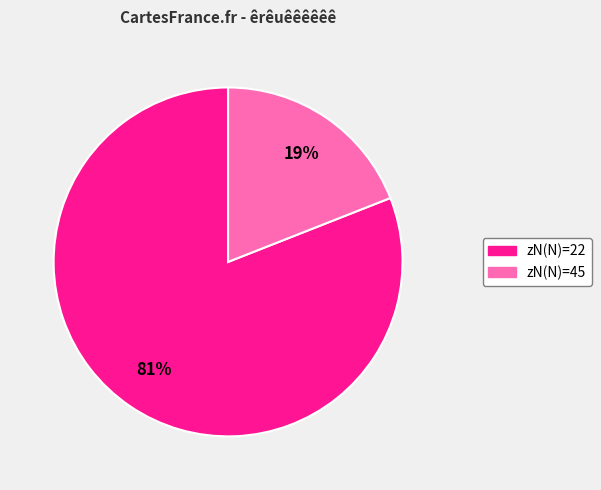

Is there a majority slice in this chart?

Yes